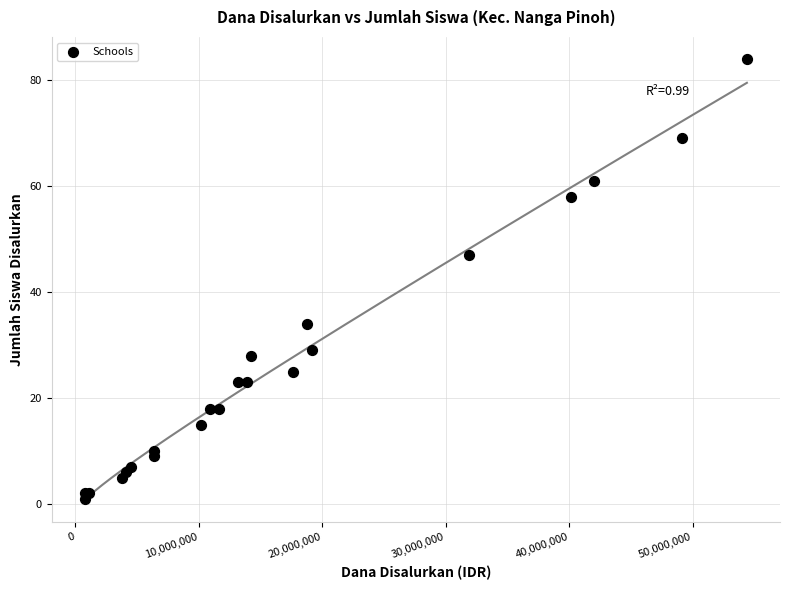

What Y value in the scatter plot is closest to 42?

47